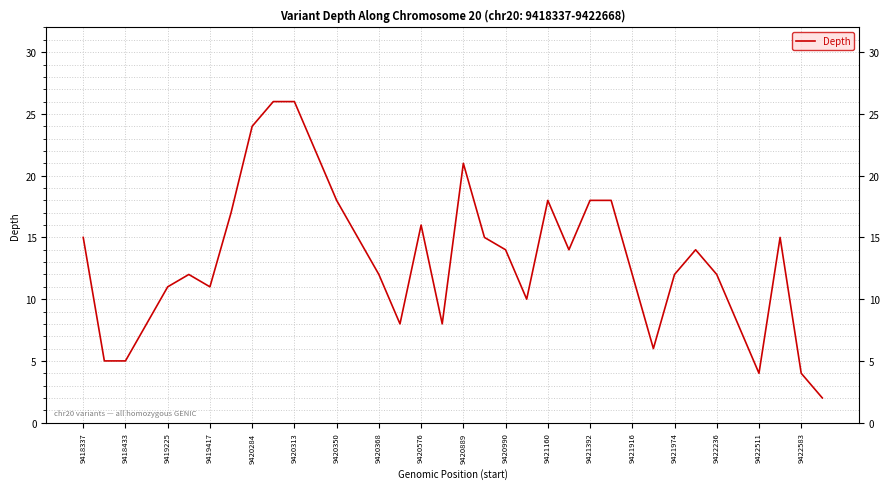

What is the sum of all values?

476